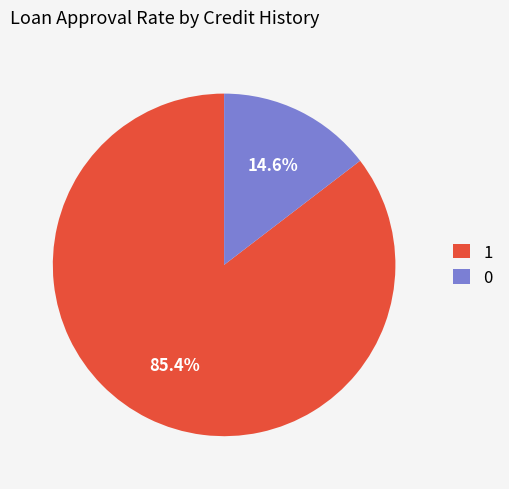

Is the sum of 0 and 1 greater than half?

Yes